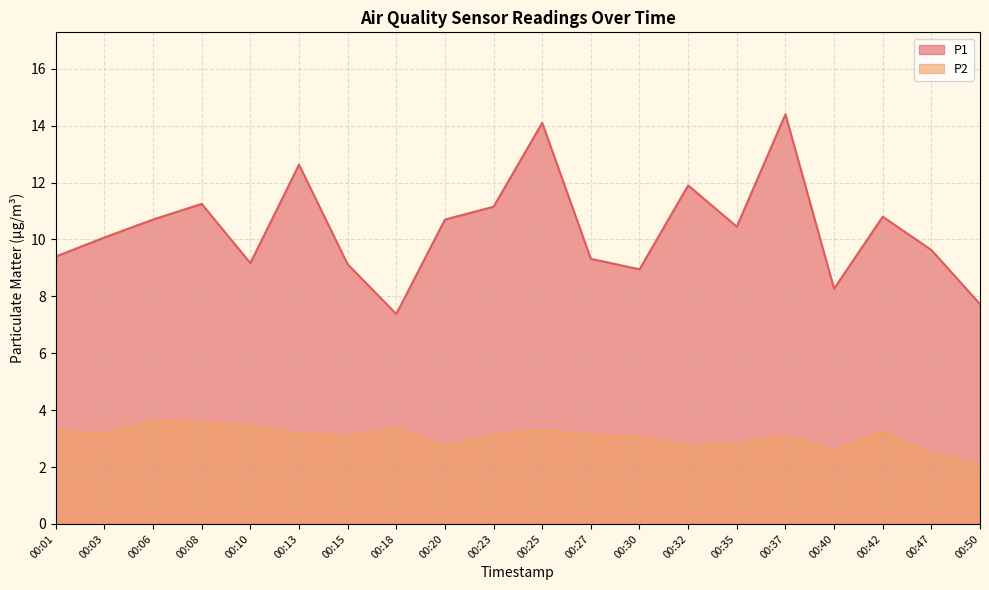

List the series in order of their peak value, highest first.

P1, P2